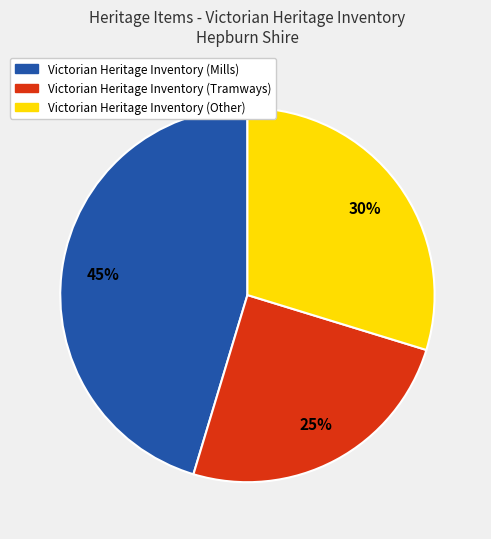

Rank the categories by value from lowest to highest.

Victorian Heritage Inventory (Tramways), Victorian Heritage Inventory (Other), Victorian Heritage Inventory (Mills)